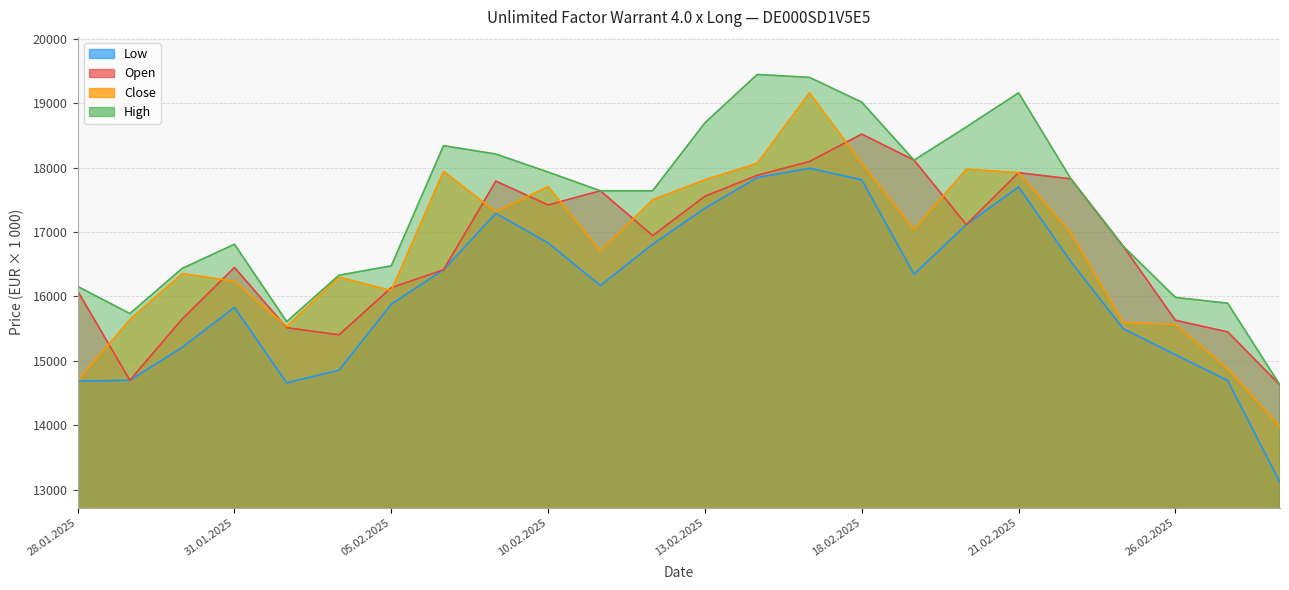

What is the label of the 19th point from the left?

21.02.2025